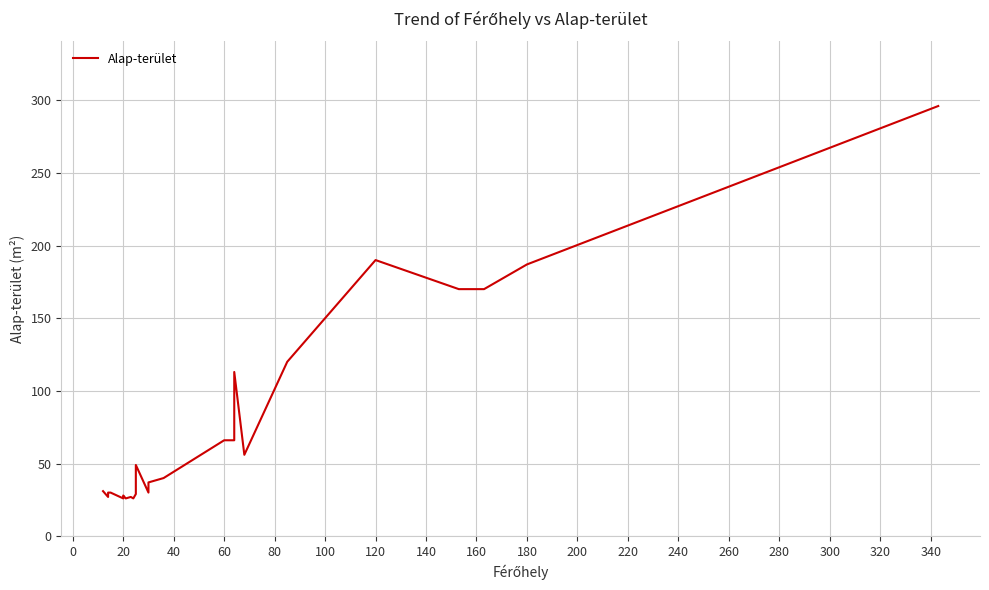

What is the greatest value displayed?

296